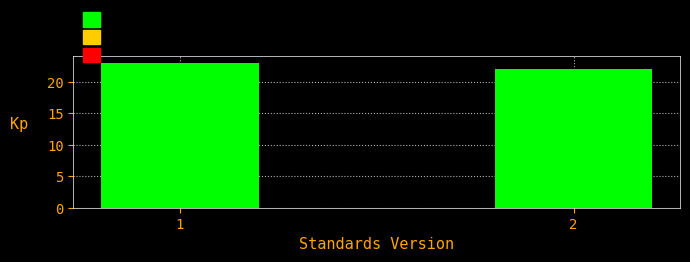

Reading left to right, what are all the values shown in this chart?

1=23	2=22